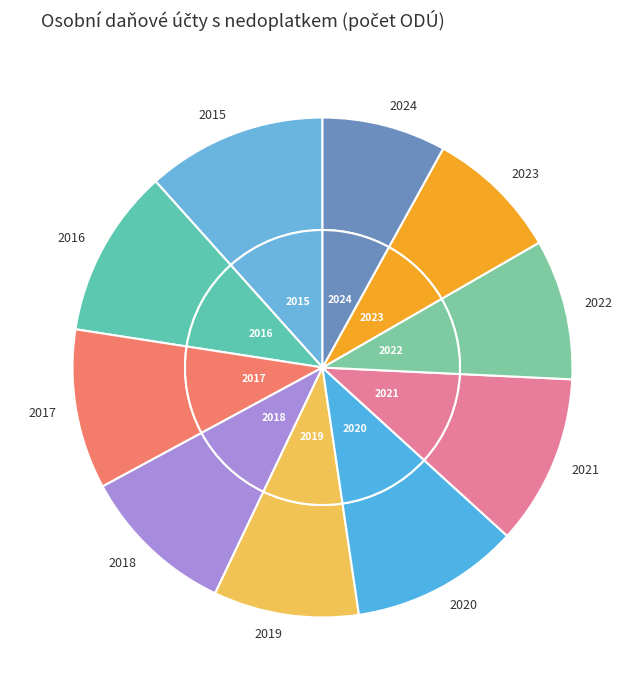

True or false: 2018 accounts for 10% of the total.

True